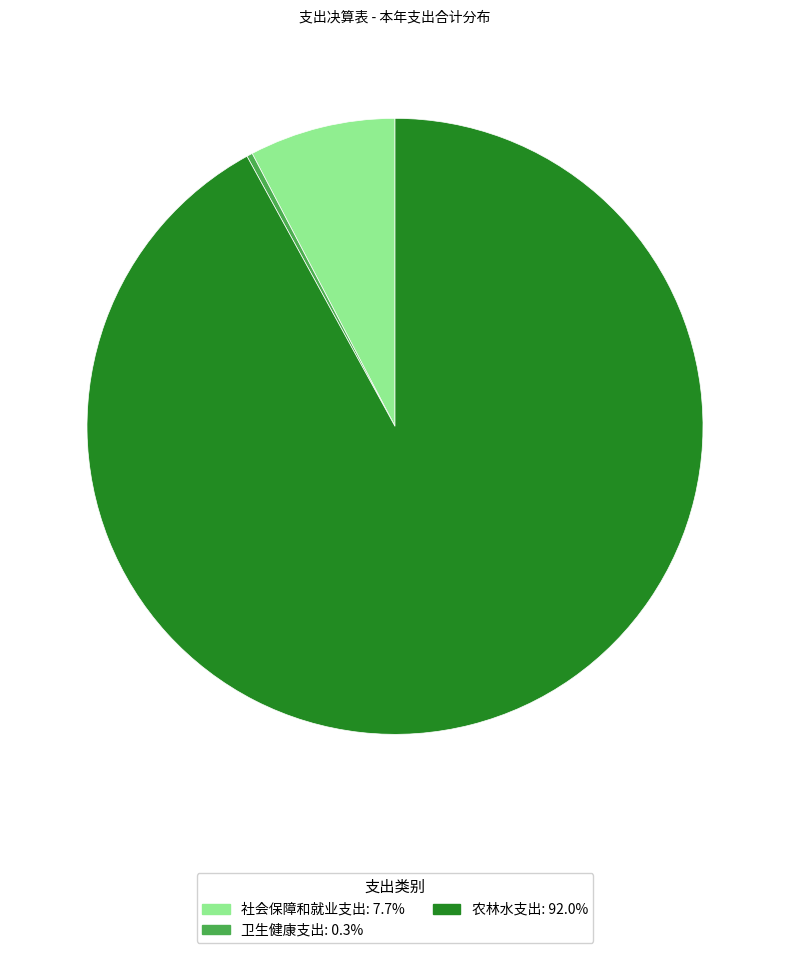

Do 农林水支出 and 社会保障和就业支出 together represent more than half of the pie?

Yes